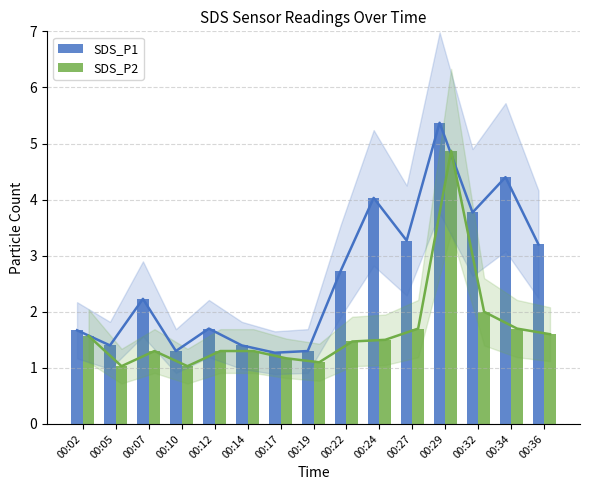

What is the total value across all series at 00:02?

3.2